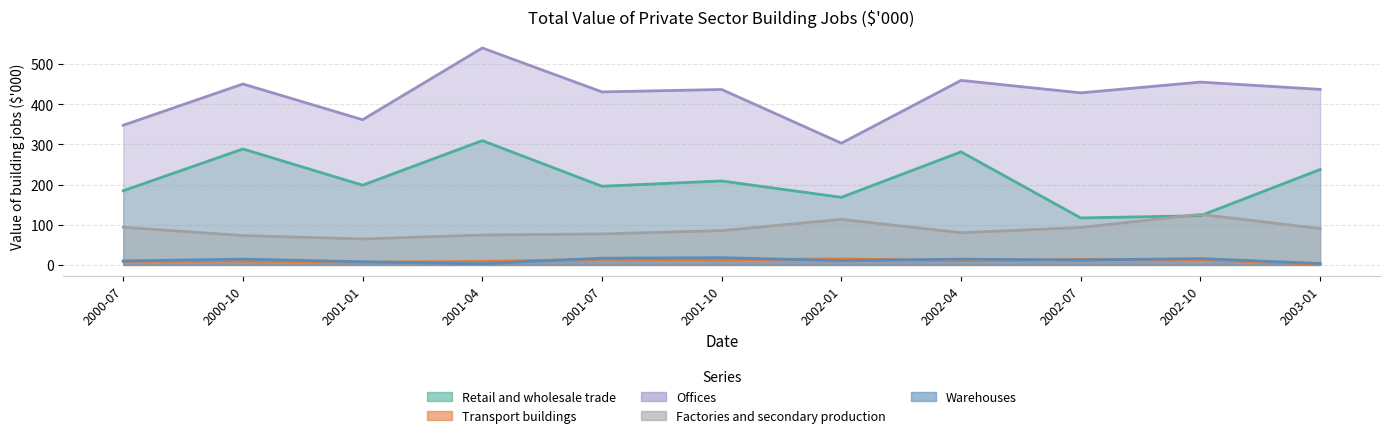

Where does the Factories and secondary production series first go above 85?

2000-07